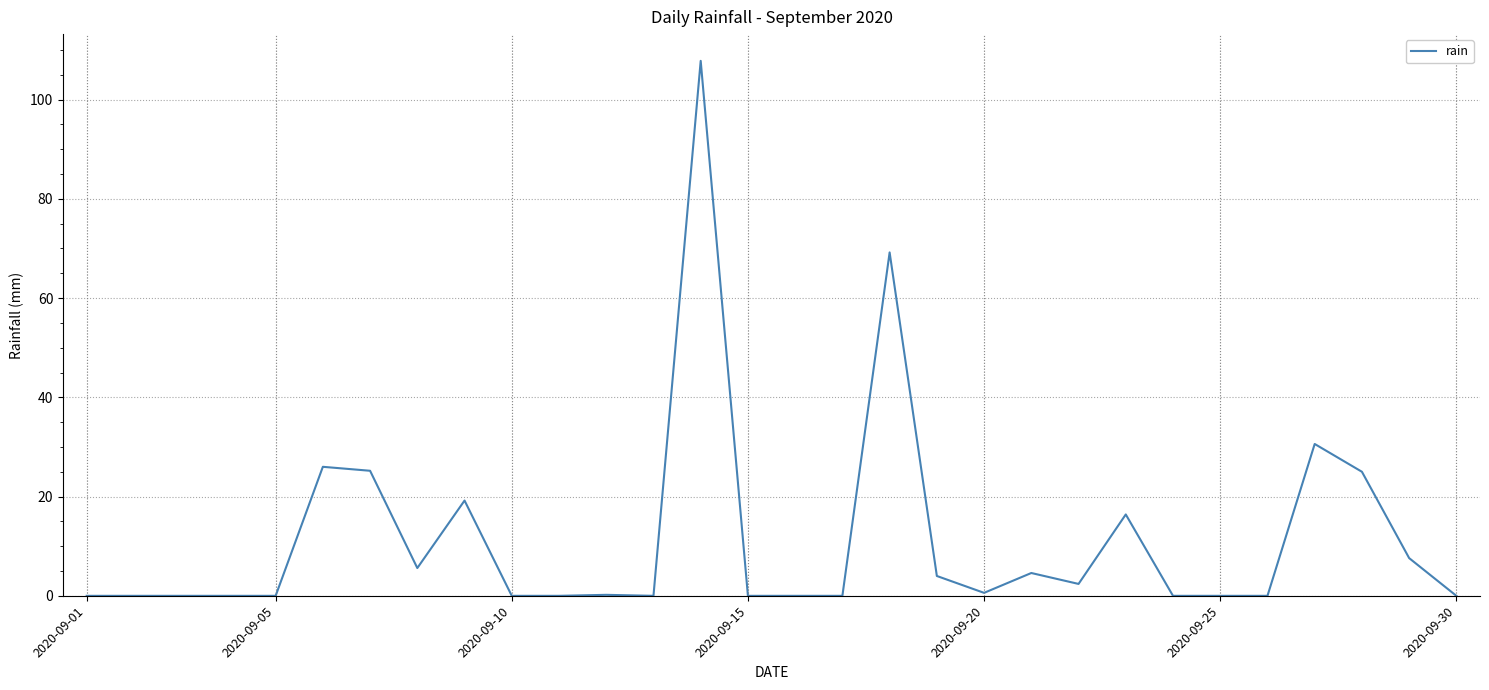

What is the maximum value shown in the chart?

107.8